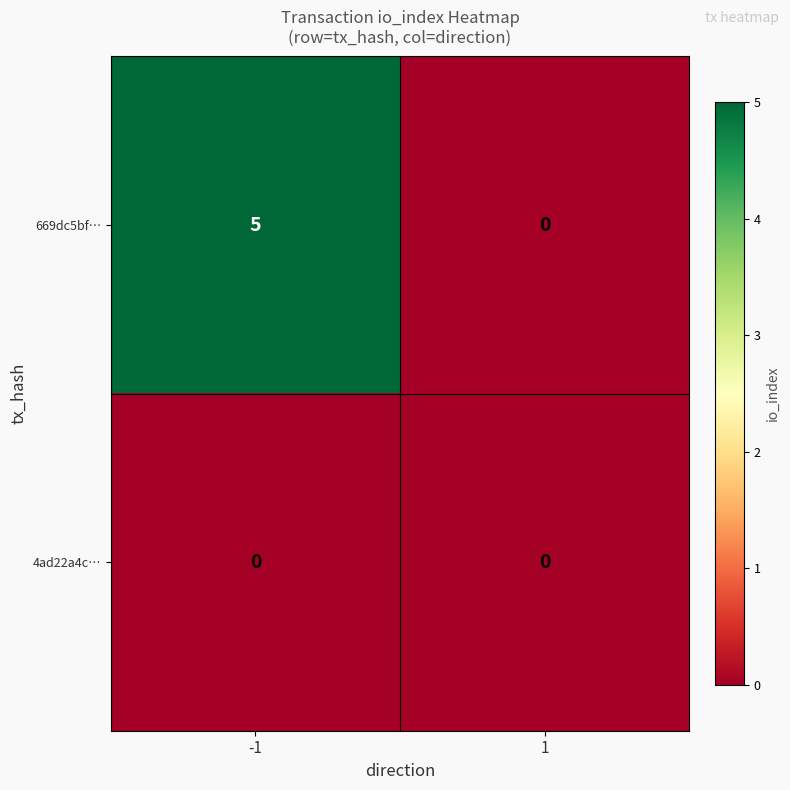

Which series has the widest spread of values?

669dc5bf…